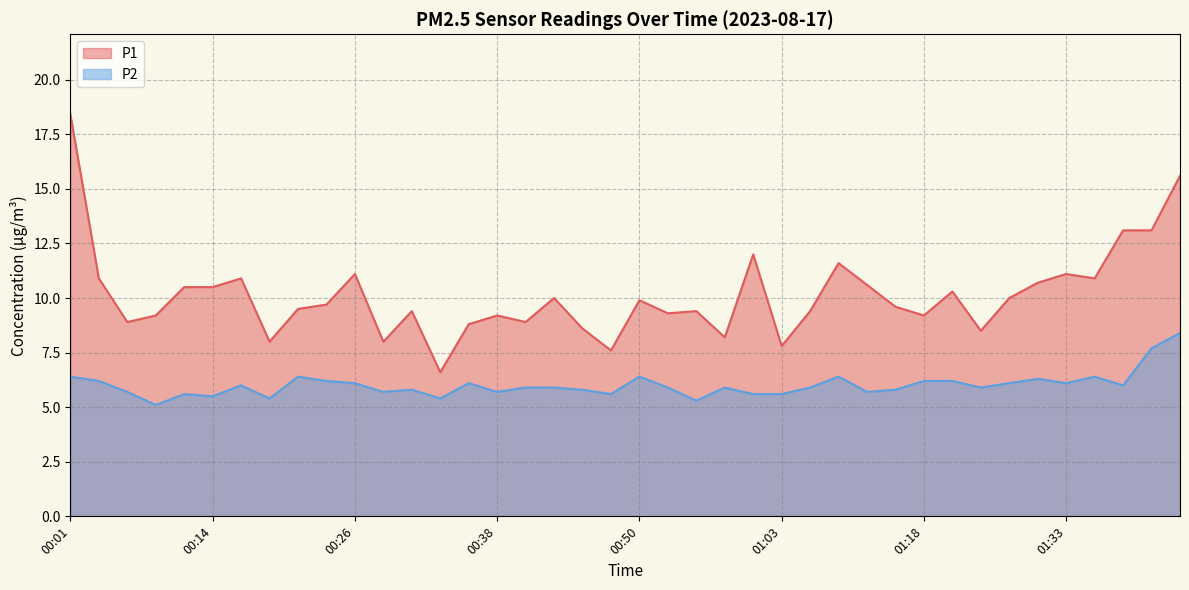

Which series has the largest total across all categories?

P1